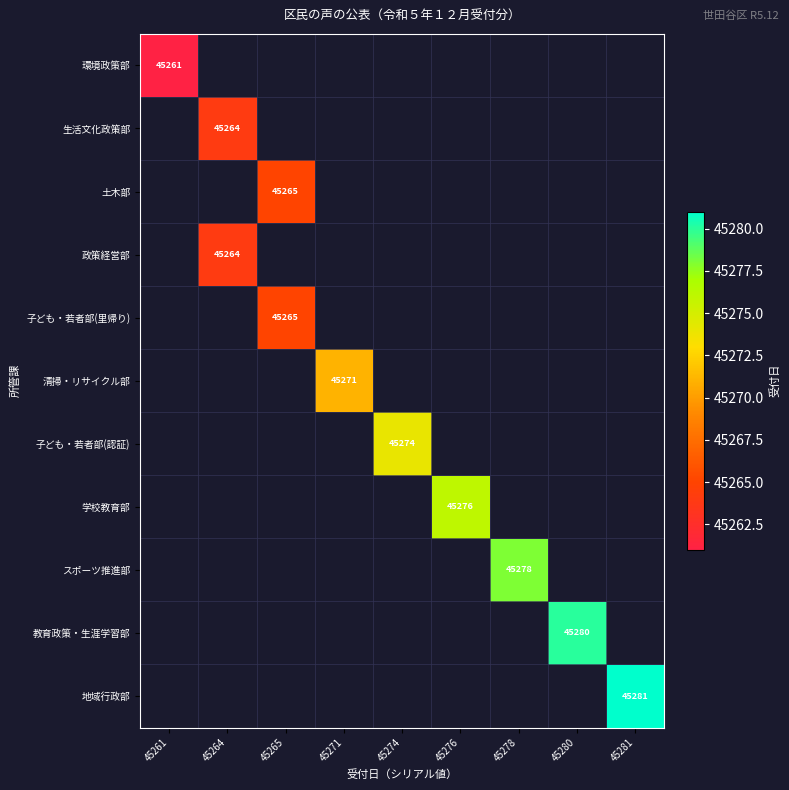

Is the value of 子ども・若者部(里帰り) at 45276 greater than the value of 学校教育部 at 45265?

No